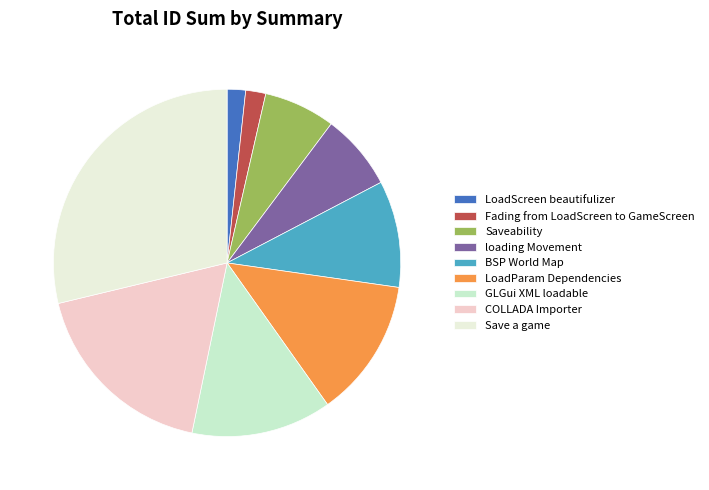

Which category has the biggest portion of the pie?

Save a game